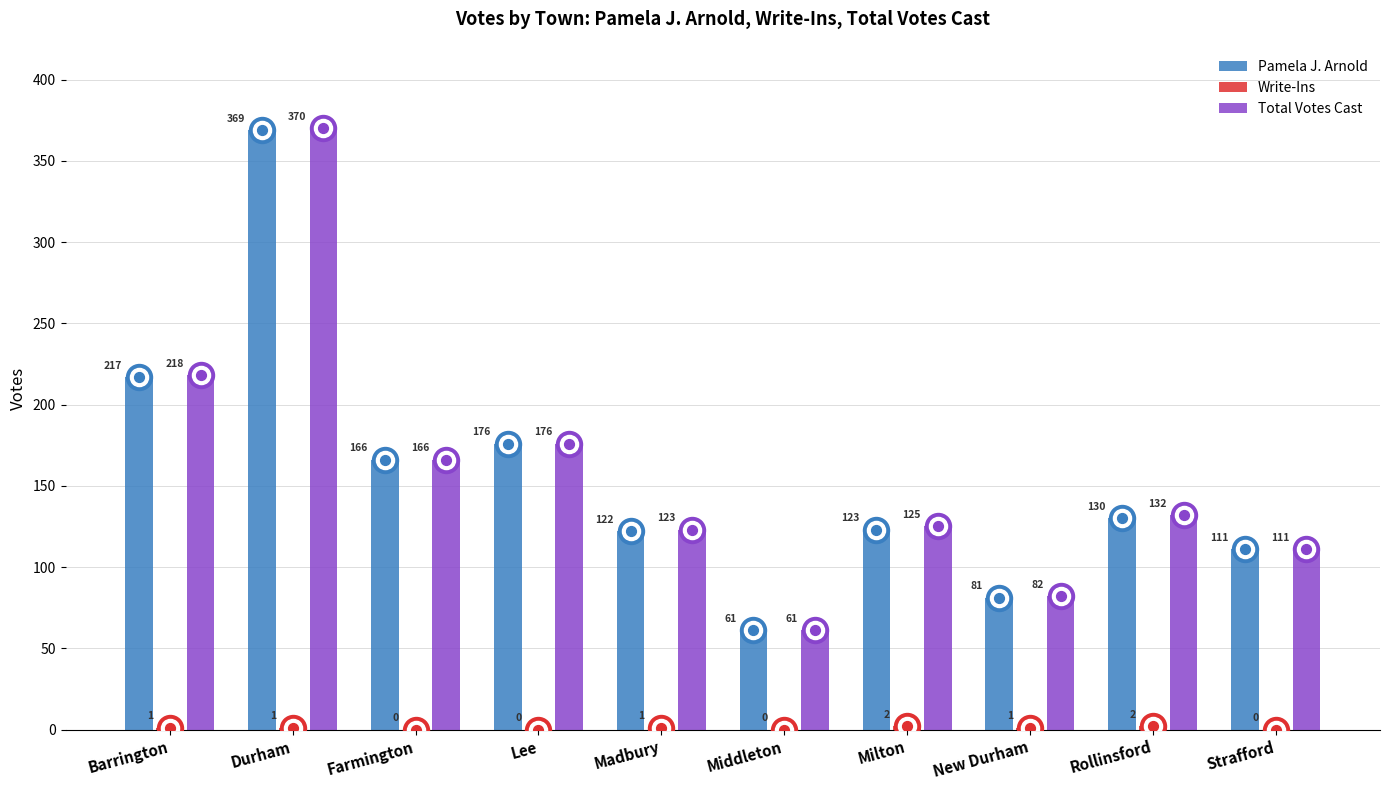

Which series has the largest total across all categories?

Total Votes Cast